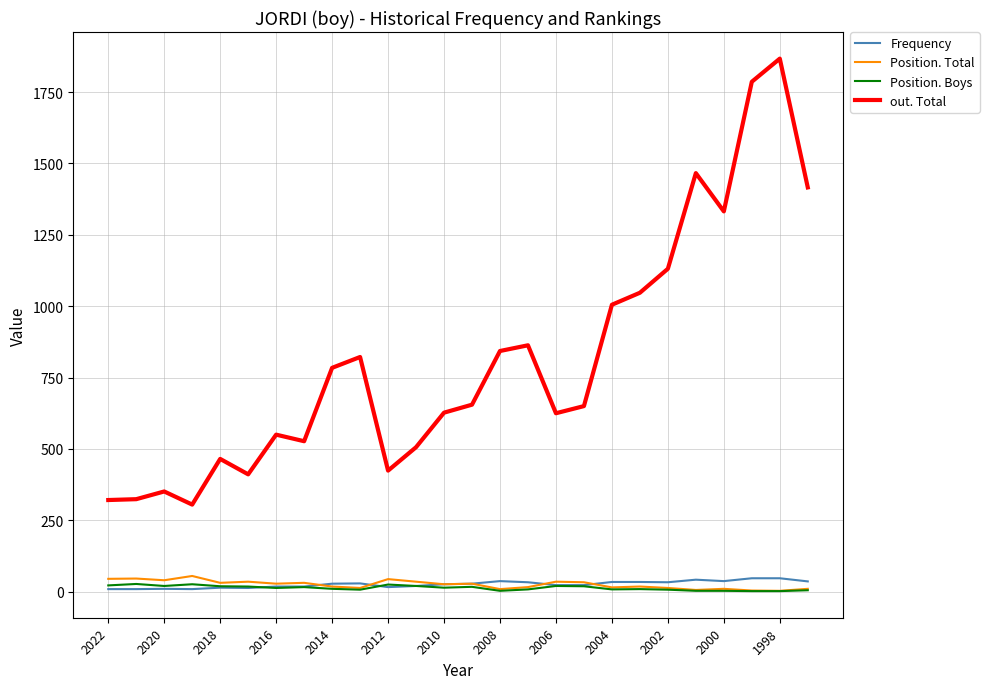

True or false: out. Total and Frequency intersect in this chart.

False